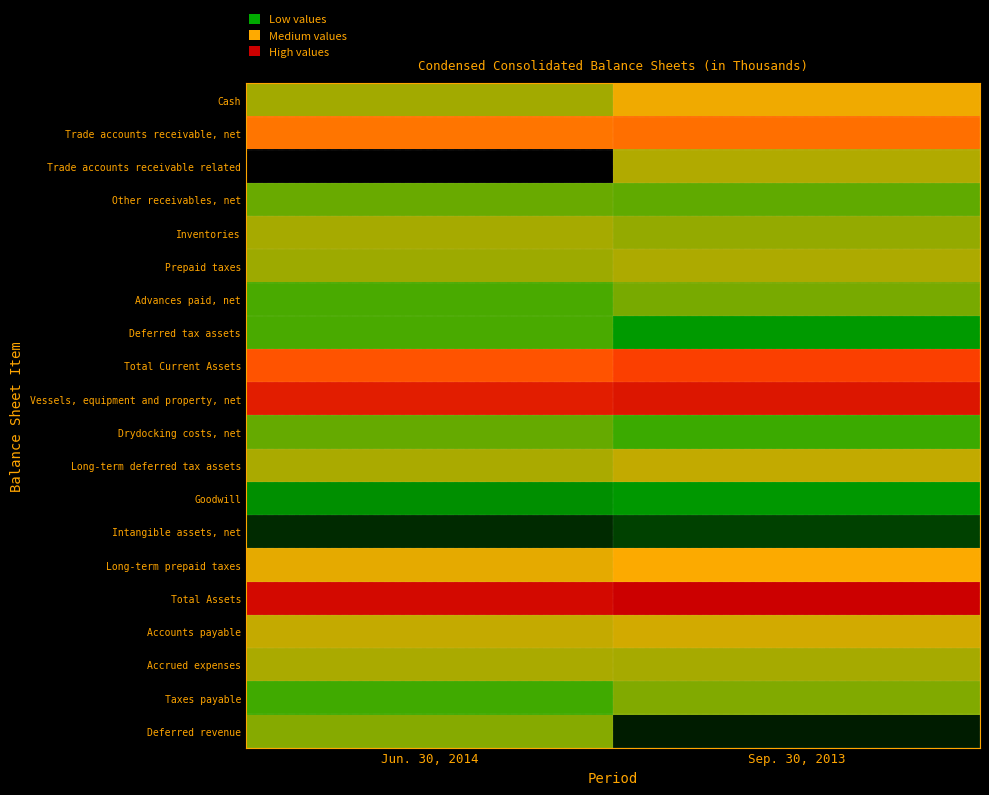

What is the difference between the highest and lowest values at Jun. 30, 2014?

9.5